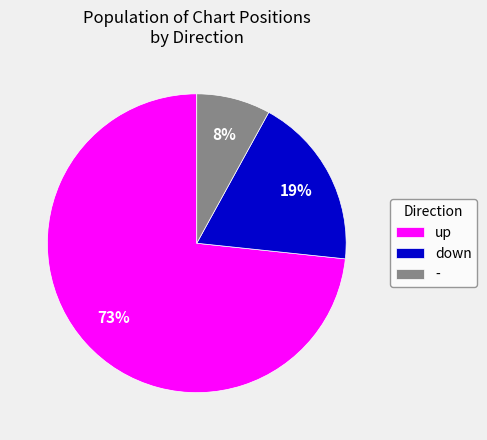

Which category accounts for the majority?

up